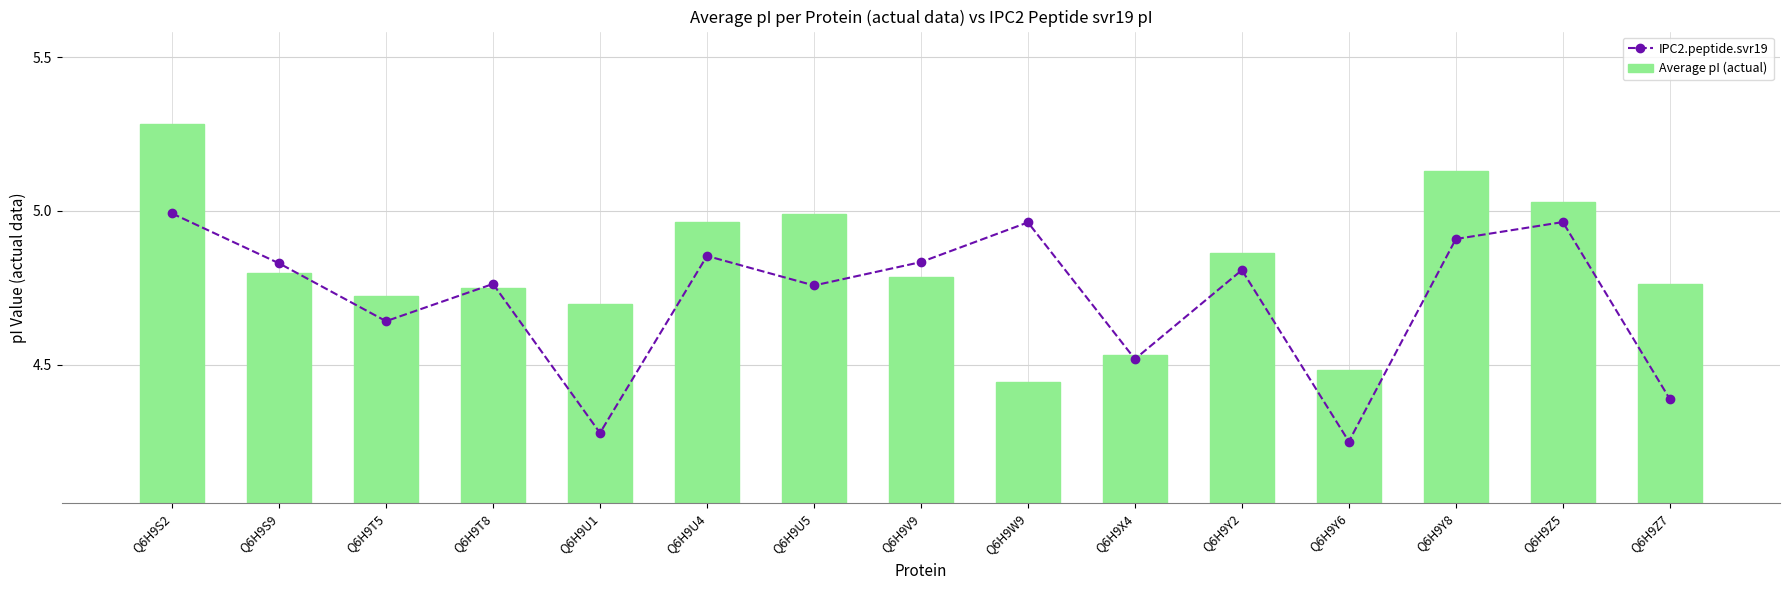

The value of Average pI (actual) at Q6H9U1 is 8.0. True or false?

False